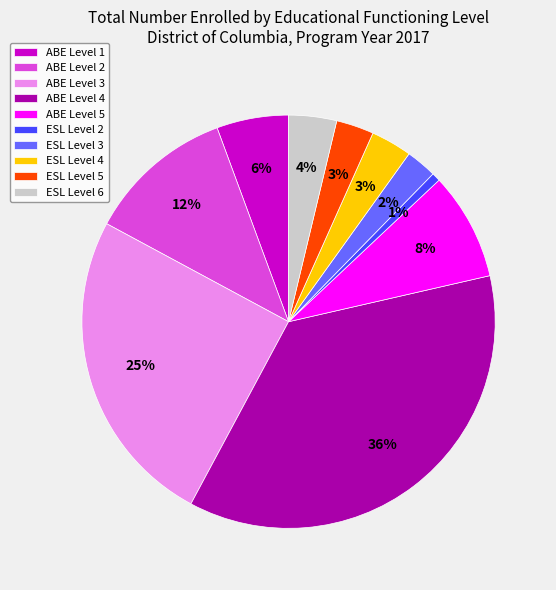

Do ESL Level 5 and ABE Level 3 together represent more than half of the pie?

No